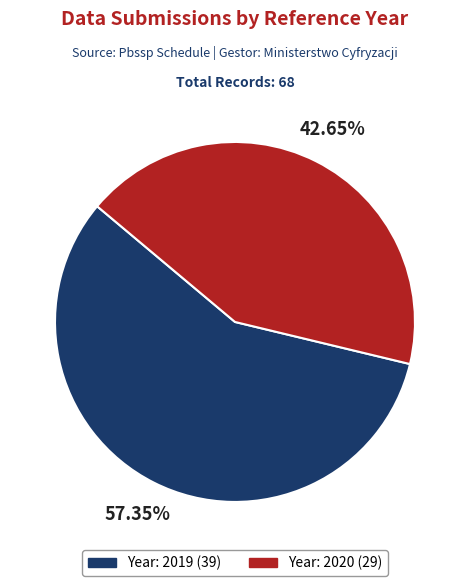

Is there any slice that represents more than half of the pie?

Yes